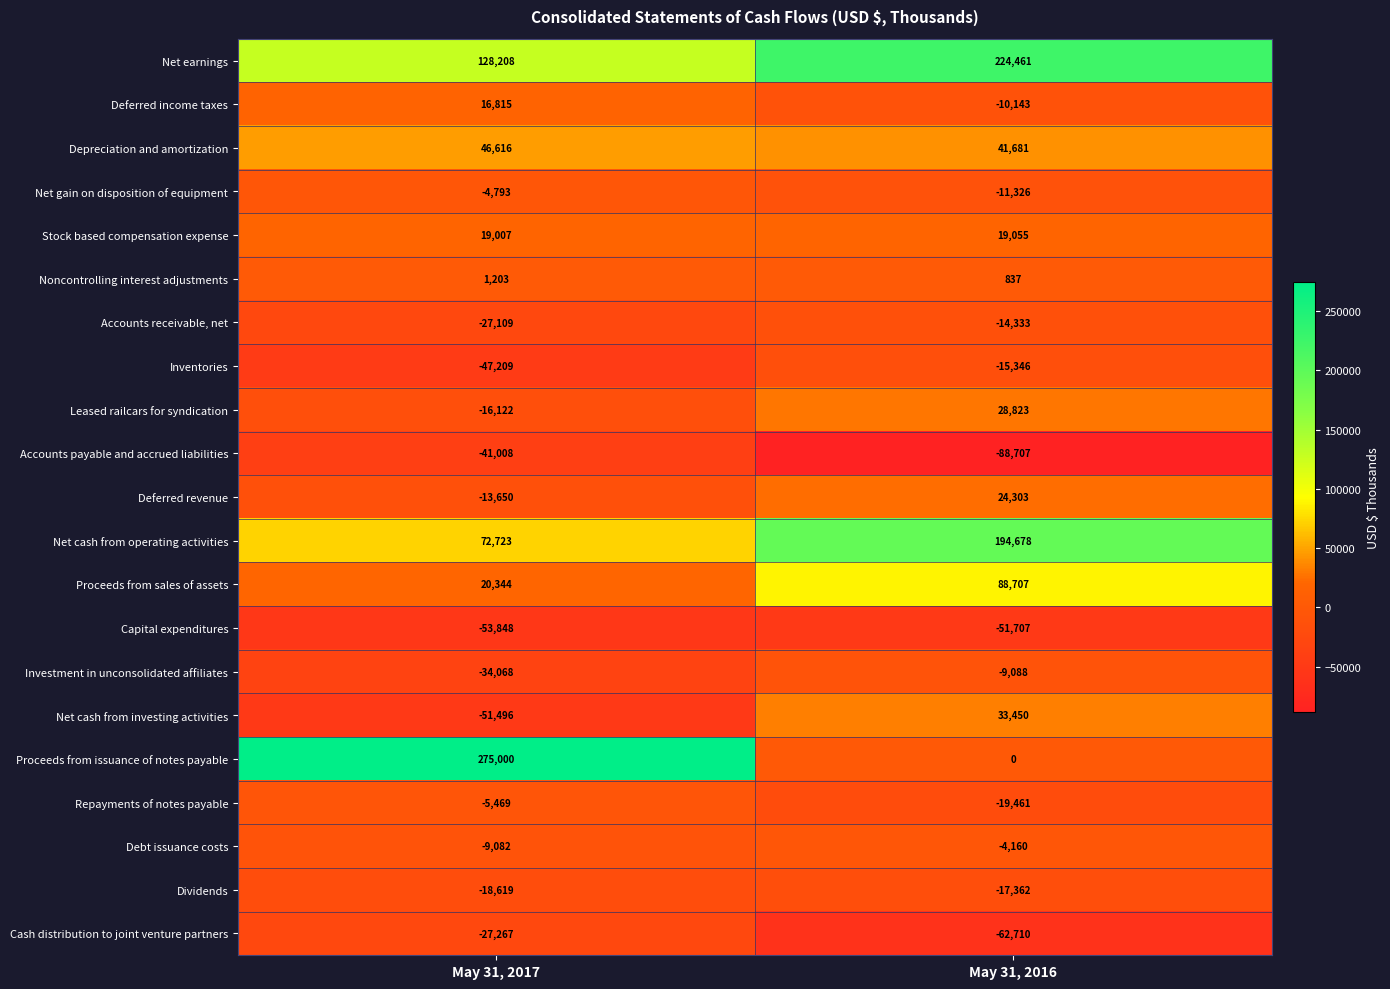

Is it true that Dividends equals -4352 at May 31, 2016?

False